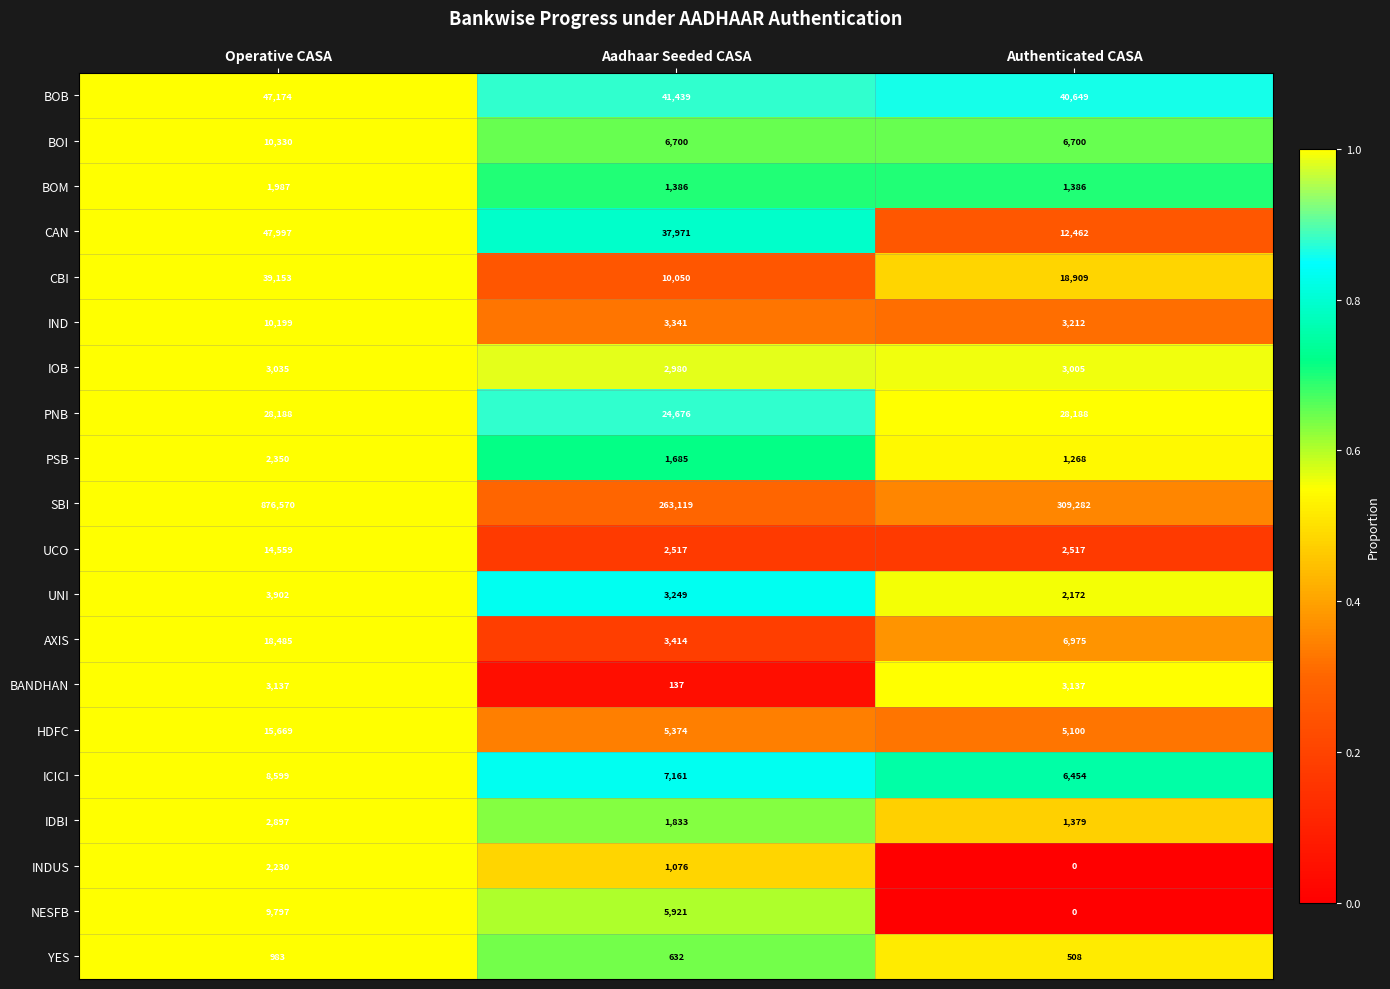

The value of BOB at Authenticated CASA is 70056. True or false?

False